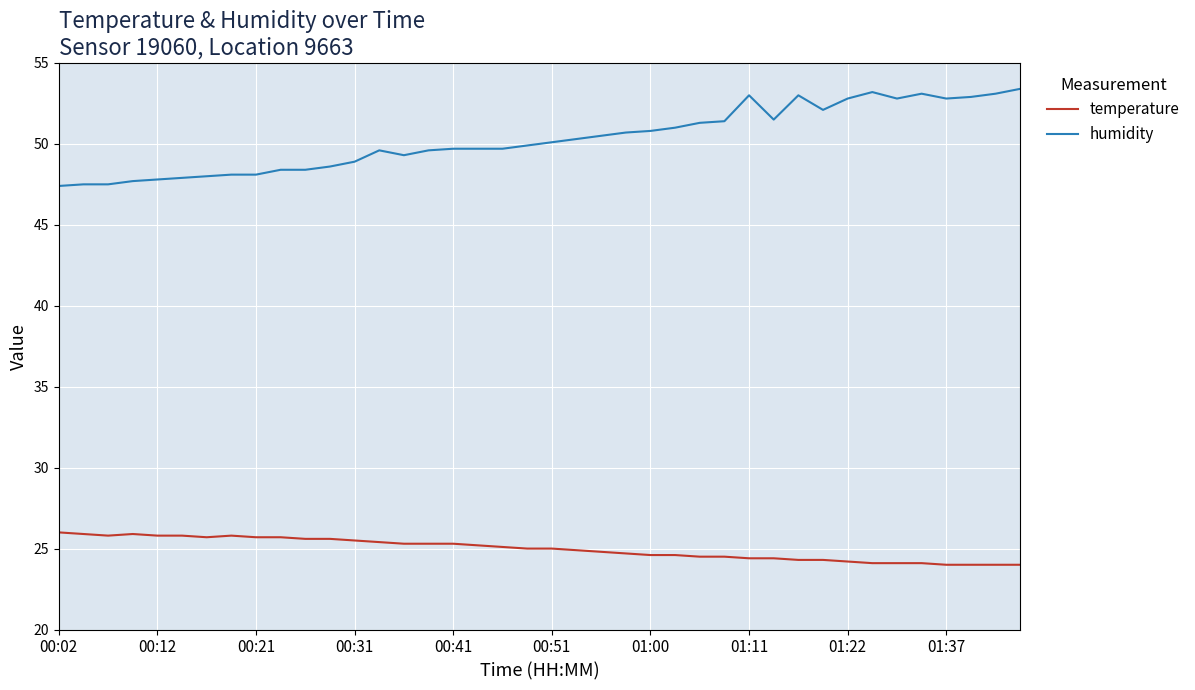

What is the minimum value for humidity?

47.4